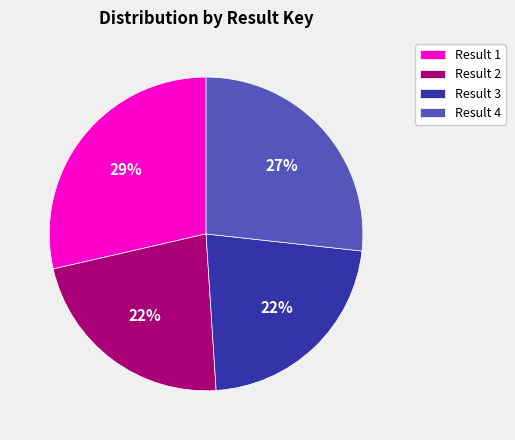

What percentage is the Result 3 slice, to the nearest percent?

22%